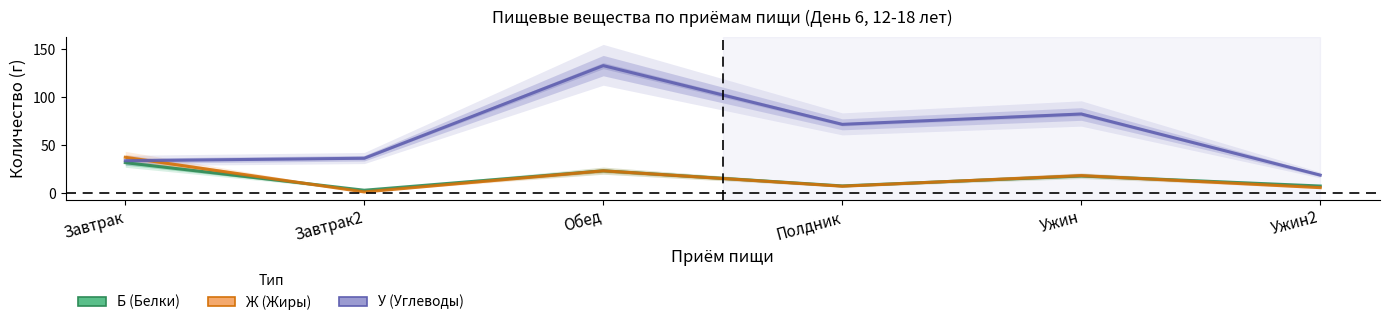

How many data points in У (Углеводы) are above 71?

3